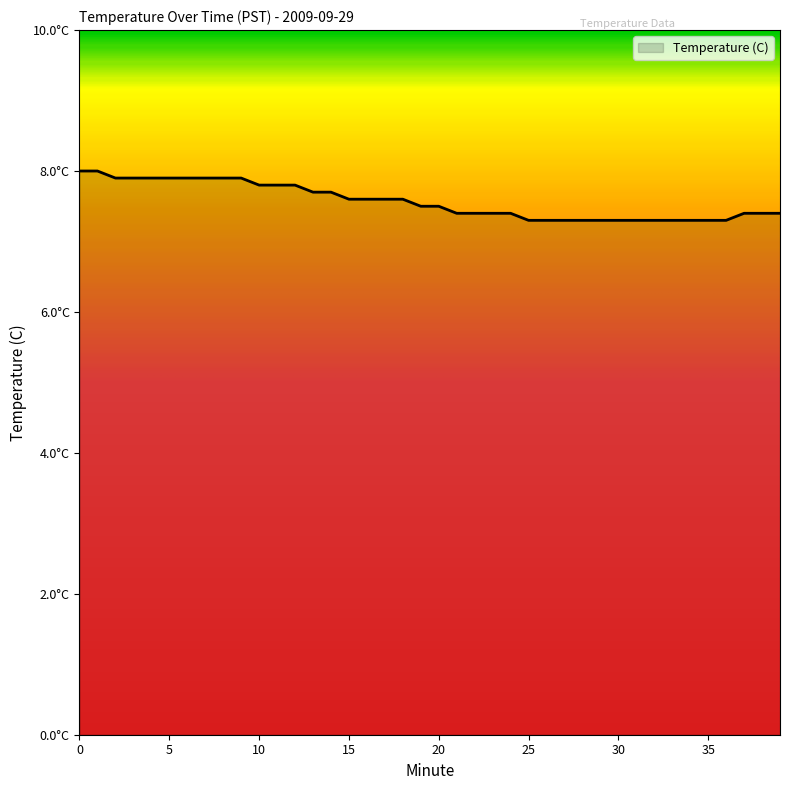

What is the value of the 40th point from the left?

7.4